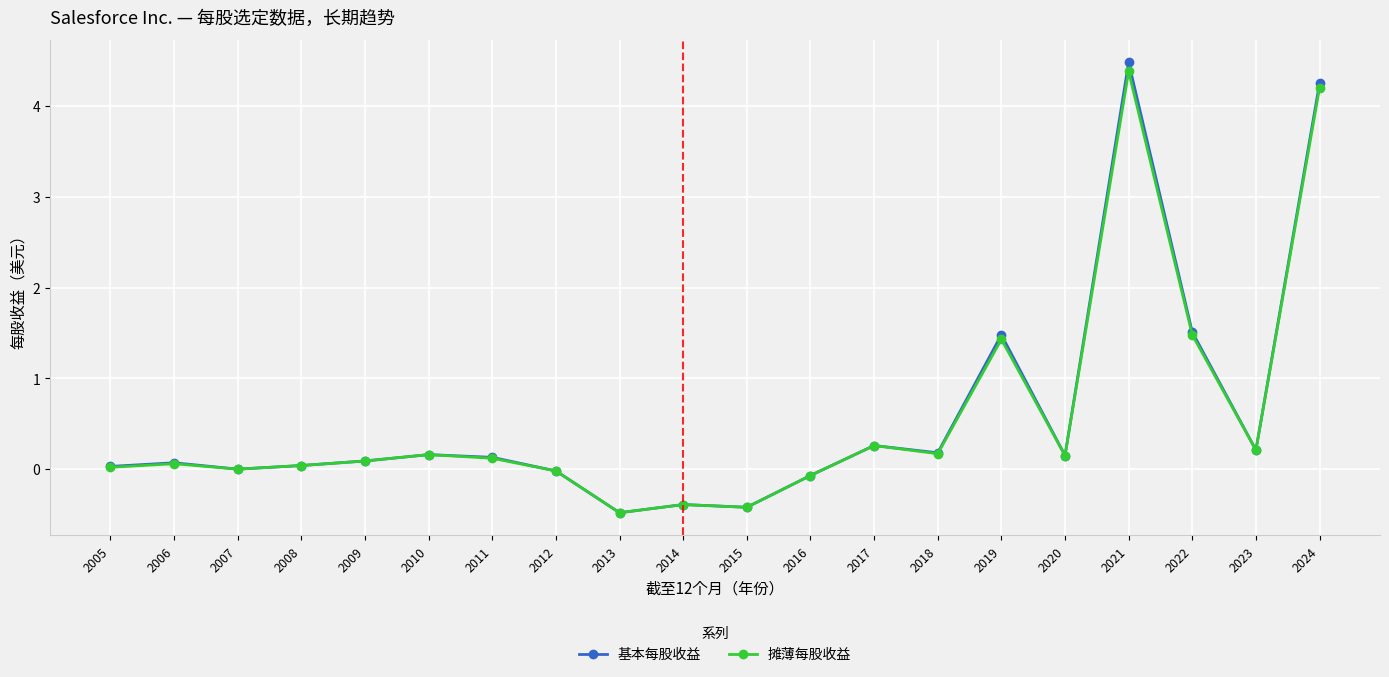

The value of 基本每股收益 at 2007 is -2.4. True or false?

False